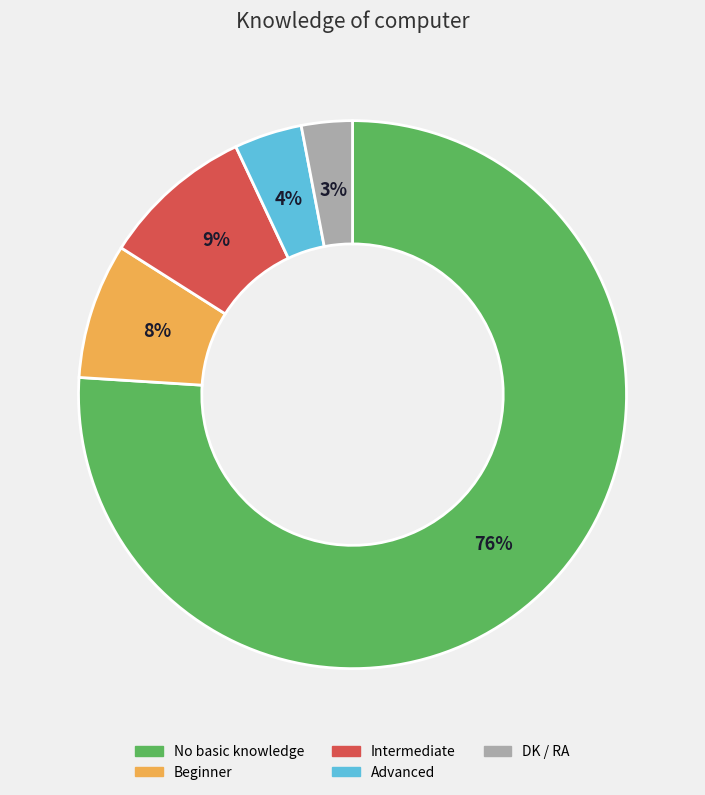

What percentage is the No basic knowledge slice, to the nearest percent?

76%